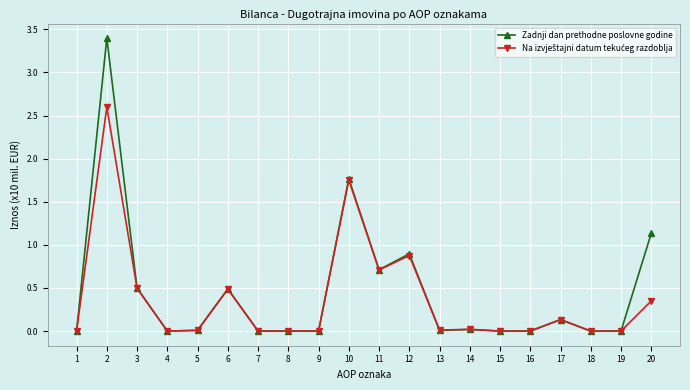

Which series has the widest spread of values?

Zadnji dan prethodne poslovne godine